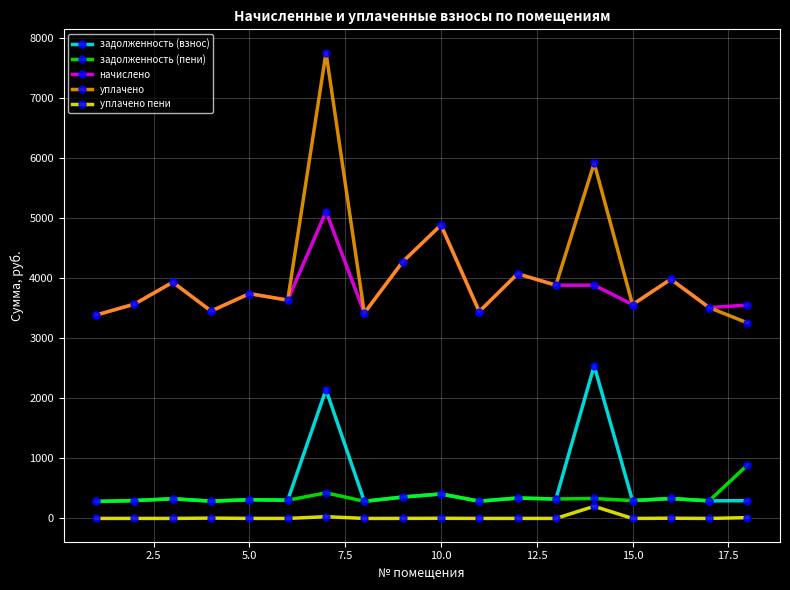

True or false: задолженность (пени) and начислено cross at least once.

False